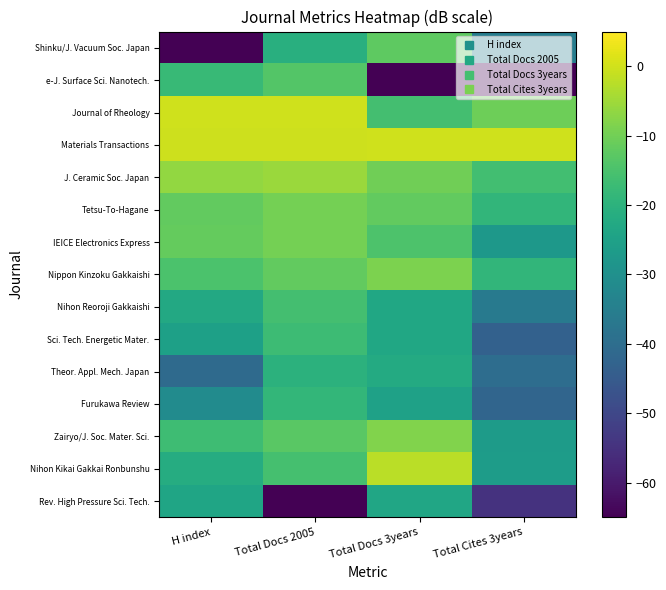

Reading left to right, transcribe all the data shown in this chart.

Rev. High Pressure Sci. Tech.: H index=-23.8	Total Docs 2005=-120.0	Total Docs 3years=-23.5	Total Cites 3years=-54.7
Nihon Kikai Gakkai Ronbunshu: H index=-21.7	Total Docs 2005=-15.6	Total Docs 3years=-2.3	Total Cites 3years=-26.3
Zairyo/J. Soc. Mater. Sci.: H index=-16.7	Total Docs 2005=-13.0	Total Docs 3years=-8.2	Total Cites 3years=-26.5
Furukawa Review: H index=-31.2	Total Docs 2005=-18.7	Total Docs 3years=-25.1	Total Cites 3years=-42.1
Theor. Appl. Mech. Japan: H index=-40.7	Total Docs 2005=-20.0	Total Docs 3years=-22.3	Total Cites 3years=-39.9
Sci. Tech. Energetic Mater.: H index=-25.2	Total Docs 2005=-17.0	Total Docs 3years=-23.2	Total Cites 3years=-43.2
Nihon Reoroji Gakkaishi: H index=-22.7	Total Docs 2005=-16.0	Total Docs 3years=-23.2	Total Cites 3years=-36.4
Nippon Kinzoku Gakkaishi: H index=-14.7	Total Docs 2005=-11.8	Total Docs 3years=-8.9	Total Cites 3years=-18.8
IEICE Electronics Express: H index=-11.5	Total Docs 2005=-9.5	Total Docs 3years=-14.4	Total Cites 3years=-27.5
Tetsu-To-Hagane: H index=-11.8	Total Docs 2005=-9.8	Total Docs 3years=-11.9	Total Cites 3years=-18.9
J. Ceramic Soc. Japan: H index=-6.3	Total Docs 2005=-5.5	Total Docs 3years=-10.2	Total Cites 3years=-16.2
Materials Transactions: H index=-0.4	Total Docs 2005=-0.4	Total Docs 3years=0.0	Total Cites 3years=0.0
Journal of Rheology: H index=0.0	Total Docs 2005=0.0	Total Docs 3years=-15.9	Total Cites 3years=-10.4
e-J. Surface Sci. Nanotech.: H index=-17.8	Total Docs 2005=-13.6	Total Docs 3years=-120.0	Total Cites 3years=-120.0
Shinku/J. Vacuum Soc. Japan: H index=-120.0	Total Docs 2005=-20.8	Total Docs 3years=-12.3	Total Cites 3years=-35.4